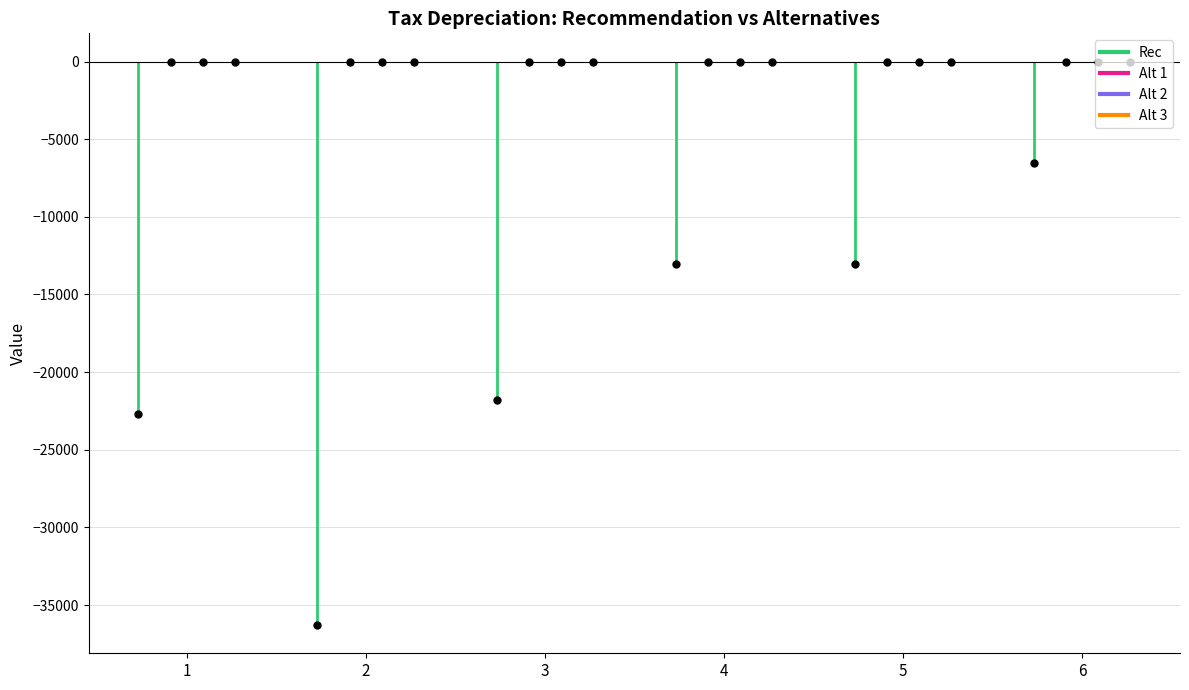

True or false: Rec has more than 0 interior local peaks.

False